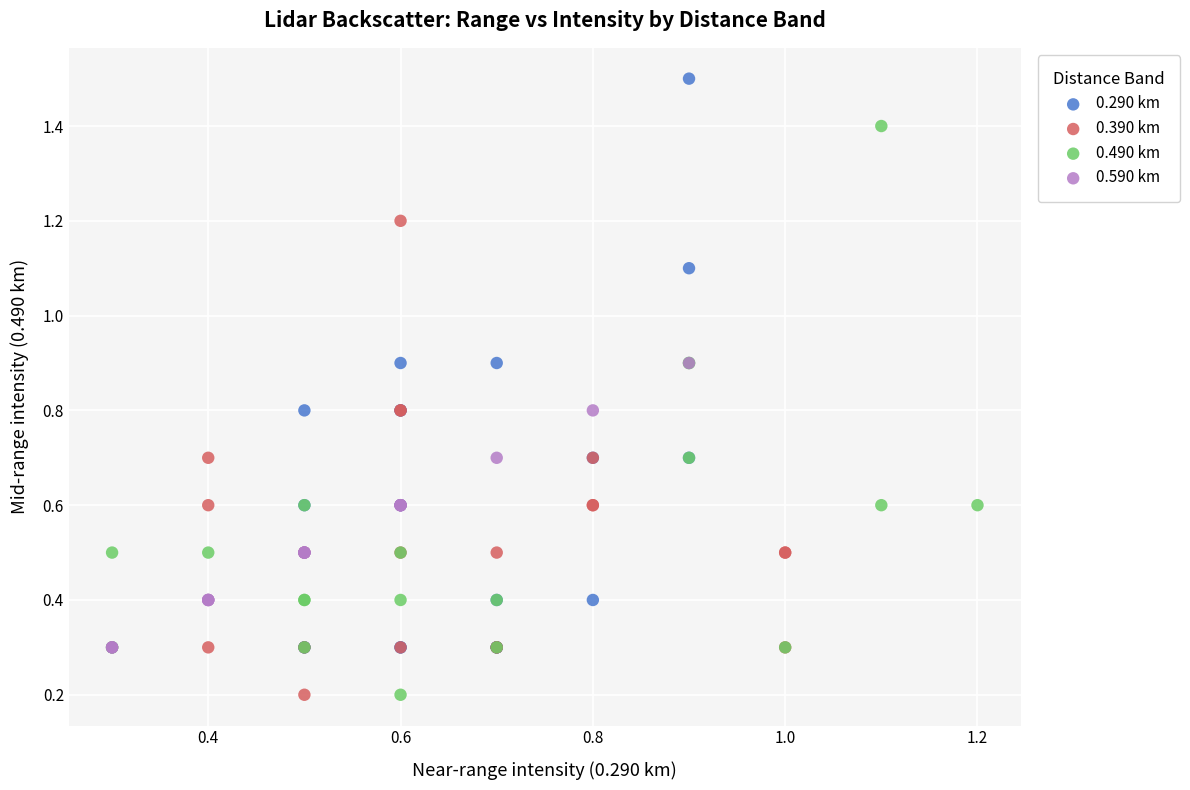

What are all the series names shown in the legend?

0.290 km, 0.390 km, 0.490 km, 0.590 km